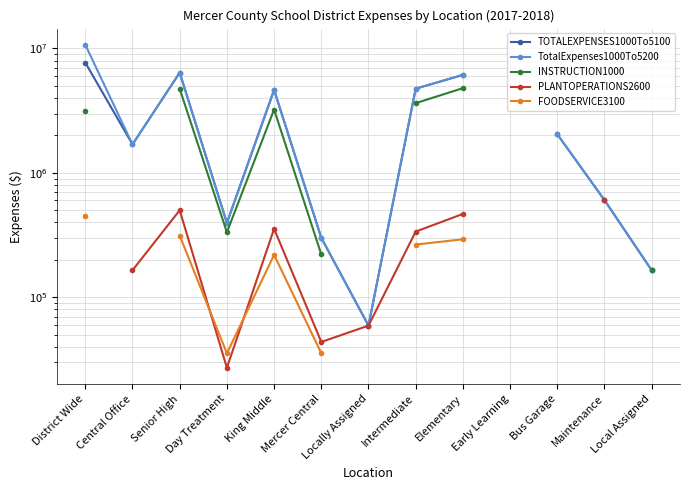

Which category has the highest value in the INSTRUCTION1000 series?

Elementary